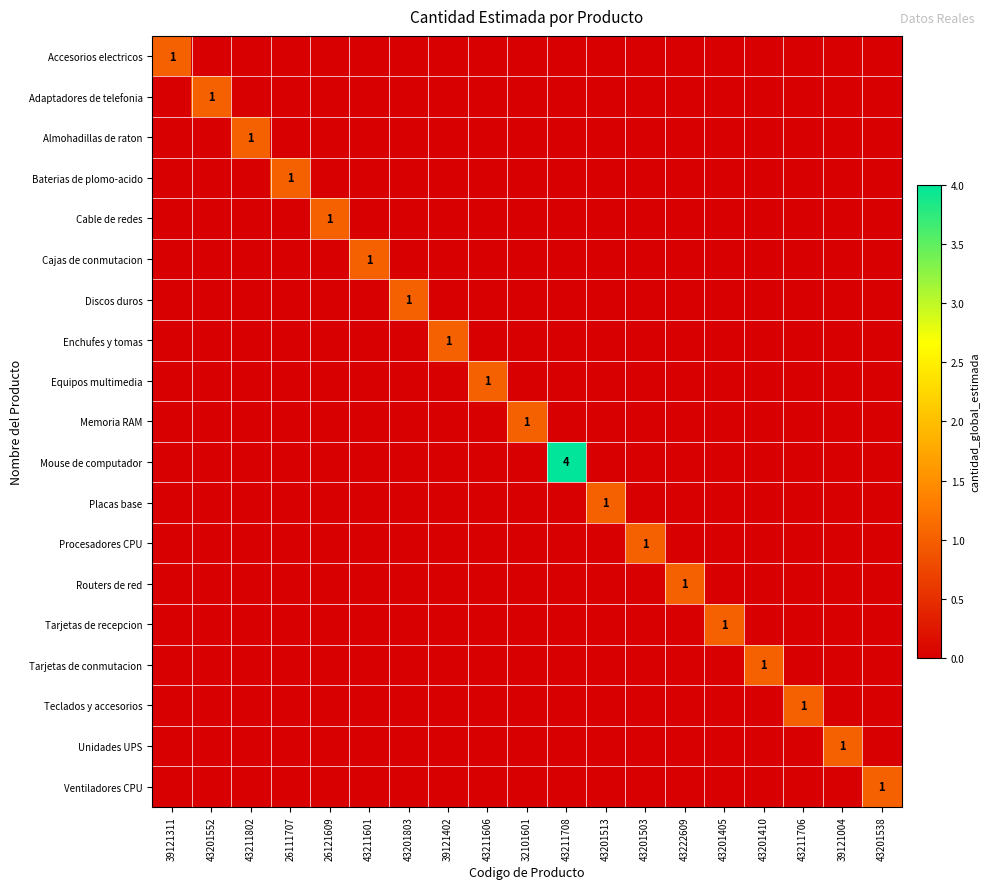

What is the highest value of the Tarjetas de recepcion series?

1